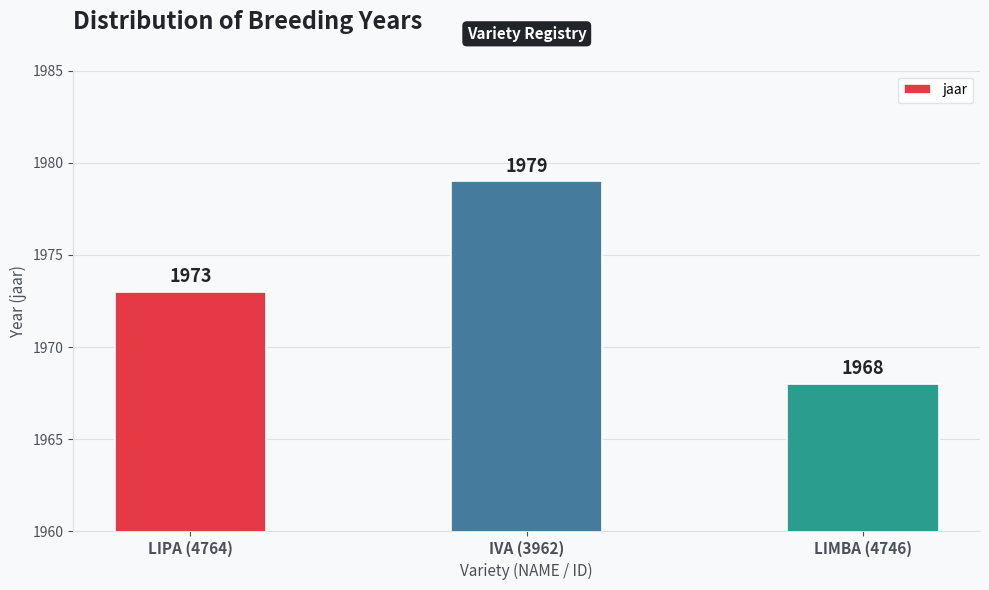

What is the sum of all values?

5920